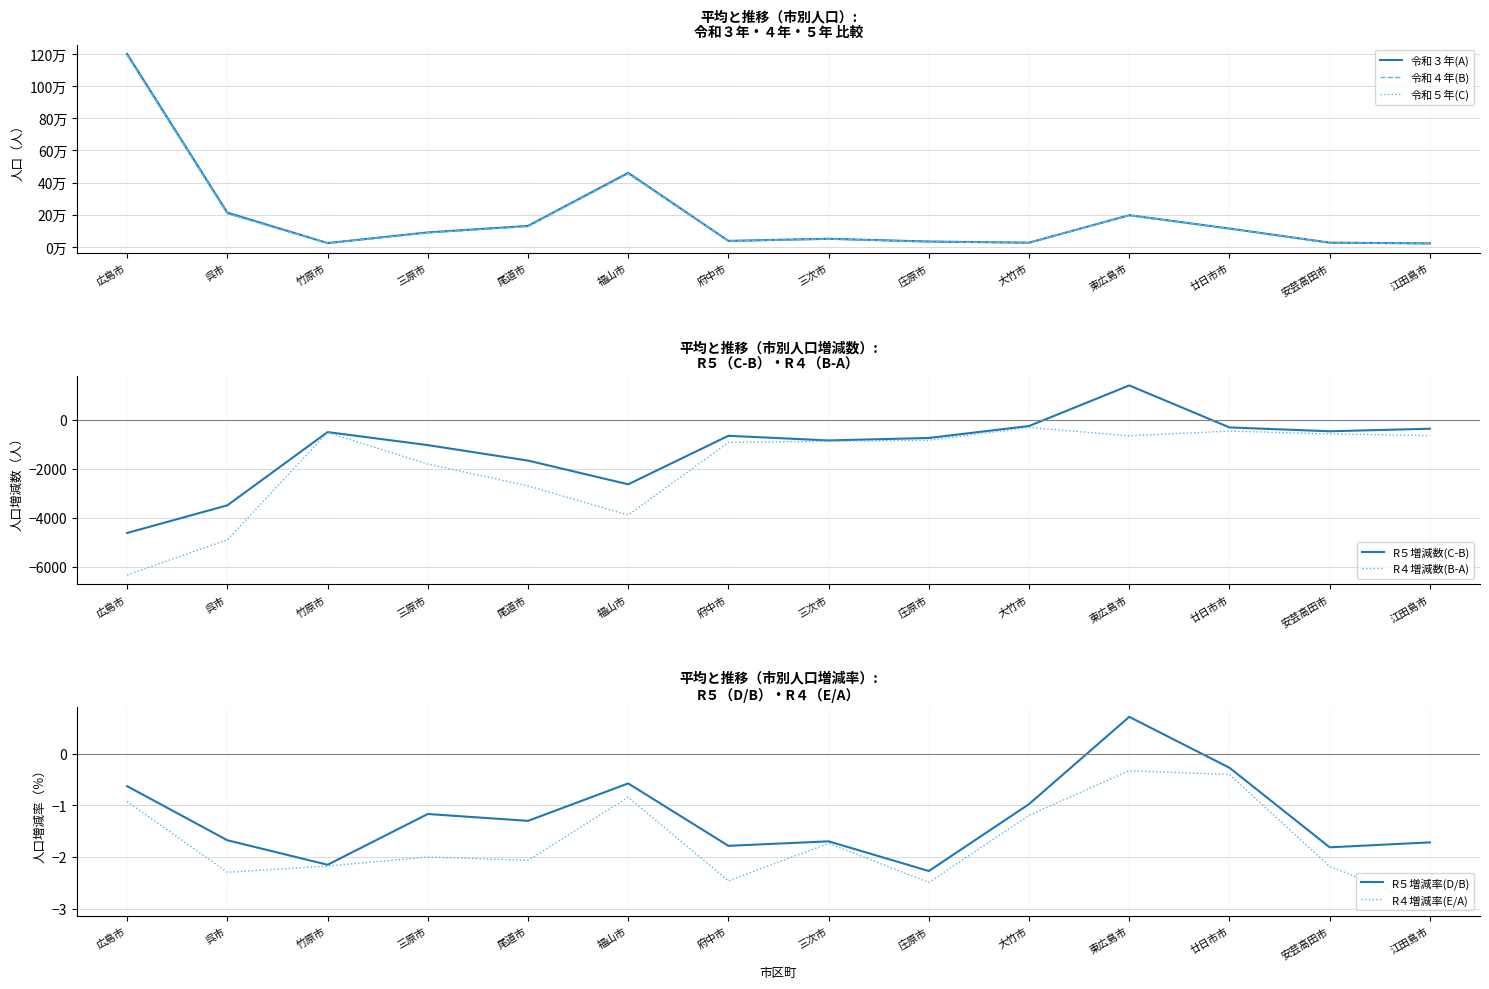

Reading left to right, transcribe all the data shown in this chart.

令和３年(A): 1199588	212837	23805	90044	130432	460203	37402	50419	33395	26235	197157	114082	26329	21774
令和４年(B): 1193262	207947	23287	88242	127739	456321	36481	49543	32562	25922	196506	113622	25754	21130
令和５年(C): 1188649	204461	22786	87211	126077	453692	35830	48702	31822	25669	197908	113312	25287	20767